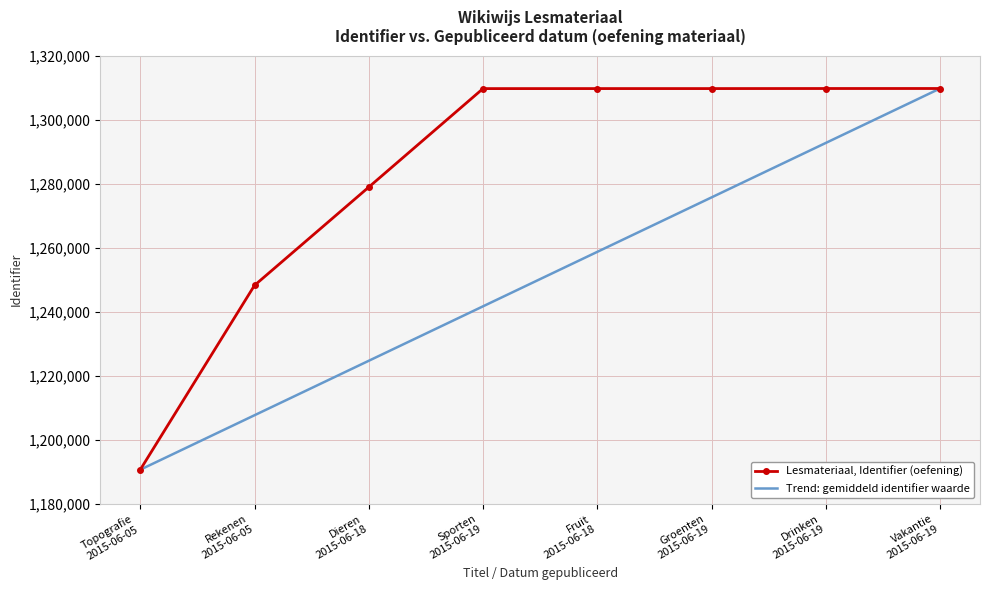

Between Topografie
2015-06-05 and Drinken
2015-06-19, which series saw the biggest shift?

Lesmateriaal, Identifier (oefening)